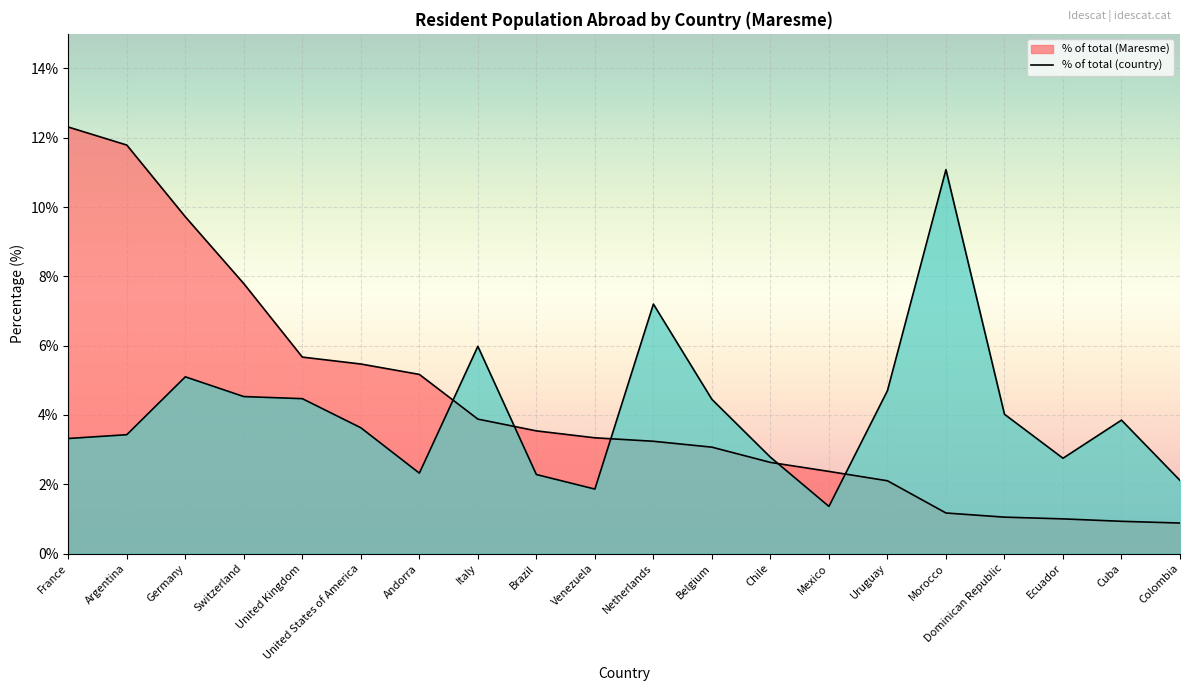

Where is % with respect to the total population (col_2) nearest to the value 6?

United Kingdom